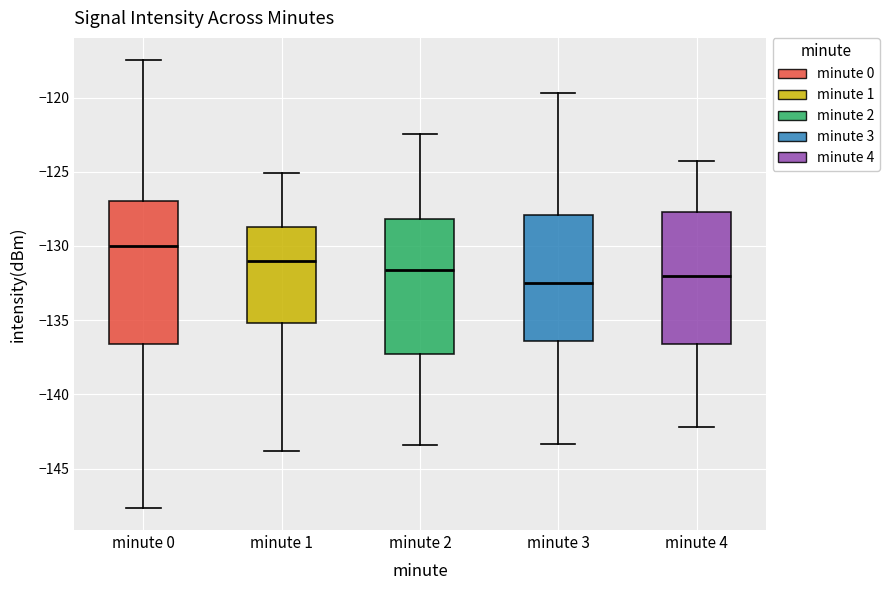

Reading left to right, transcribe this box plot: for each box, give where its median line is, the range the box spans, and where its two whiskers end, as read against the y-axis. The values are not printed on the chart, so give them approximately, as read against the axis.

minute 0: median -130.0, box -136.5 to -127.0, whiskers -147.5 to -117.5
minute 1: median -131.0, box -135.0 to -128.5, whiskers -144.0 to -125.0
minute 2: median -131.5, box -137.5 to -128.0, whiskers -143.5 to -122.5
minute 3: median -132.5, box -136.5 to -128.0, whiskers -143.5 to -119.5
minute 4: median -132.0, box -136.5 to -127.5, whiskers -142.0 to -124.5